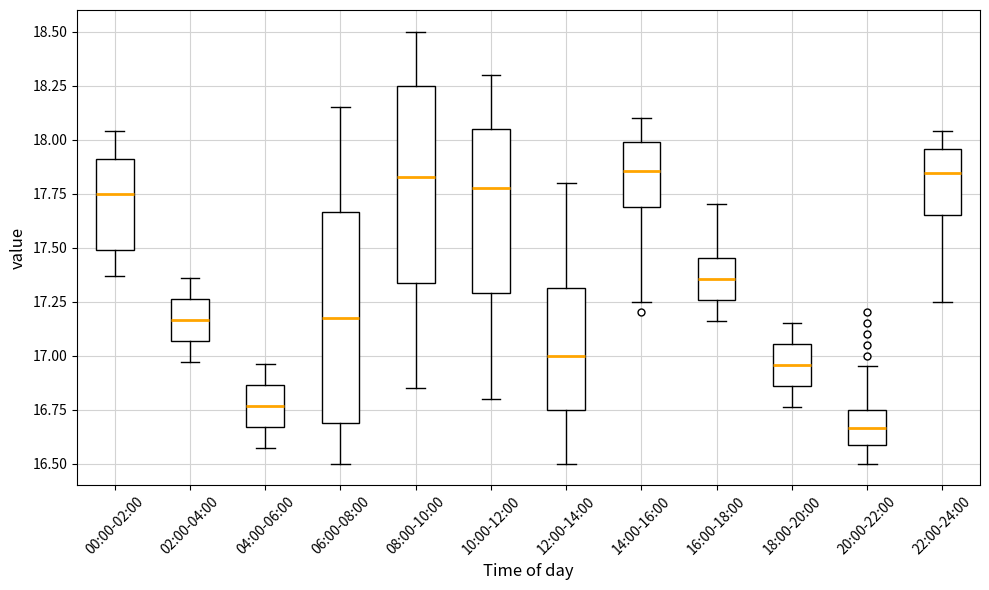

Where does the upper whisker of the box for 00:00-02:00 end on the y-axis? The values are not printed on the chart, so give them approximately, as read against the axis.

18.05